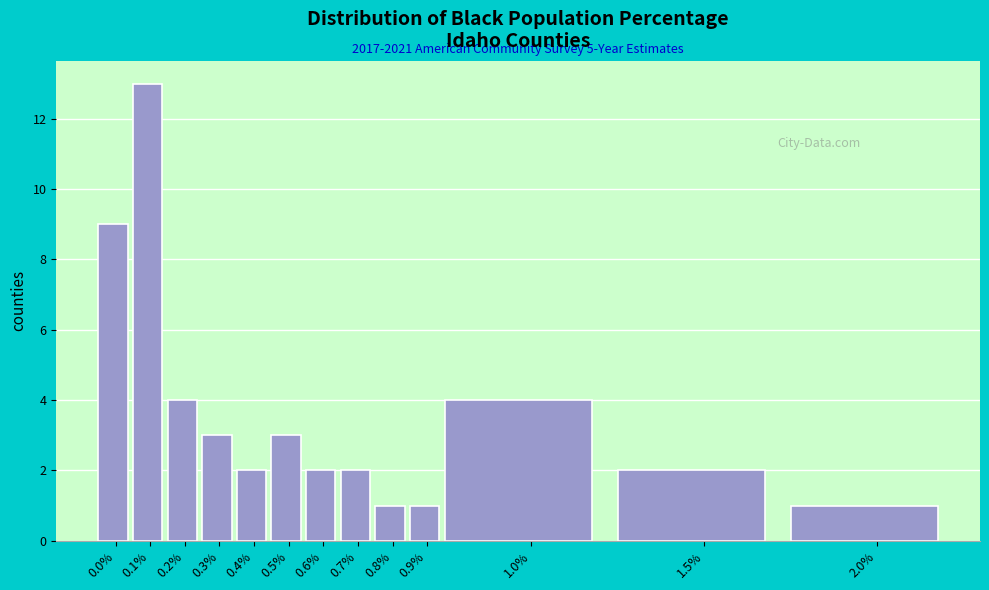

Reading right to left, transcribe all the data shown in this chart.

2.0%=1	1.5%=2	1.0%=4	0.9%=1	0.8%=1	0.7%=2	0.6%=2	0.5%=3	0.4%=2	0.3%=3	0.2%=4	0.1%=13	0.0%=9